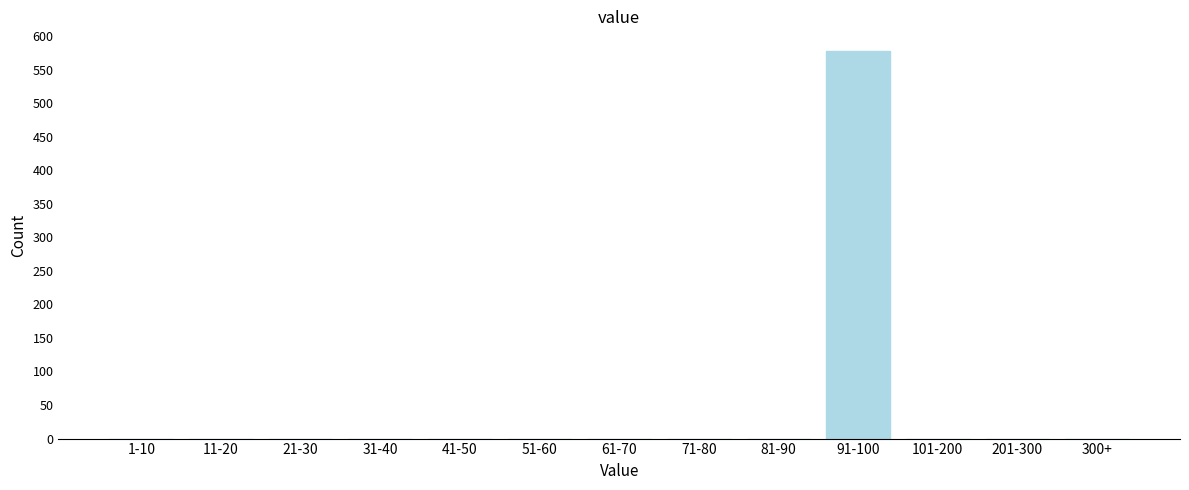

Reading left to right, what are all the values shown in this chart?

1-10=0	11-20=0	21-30=0	31-40=0	41-50=0	51-60=0	61-70=0	71-80=0	81-90=0	91-100=578	101-200=0	201-300=0	300+=0